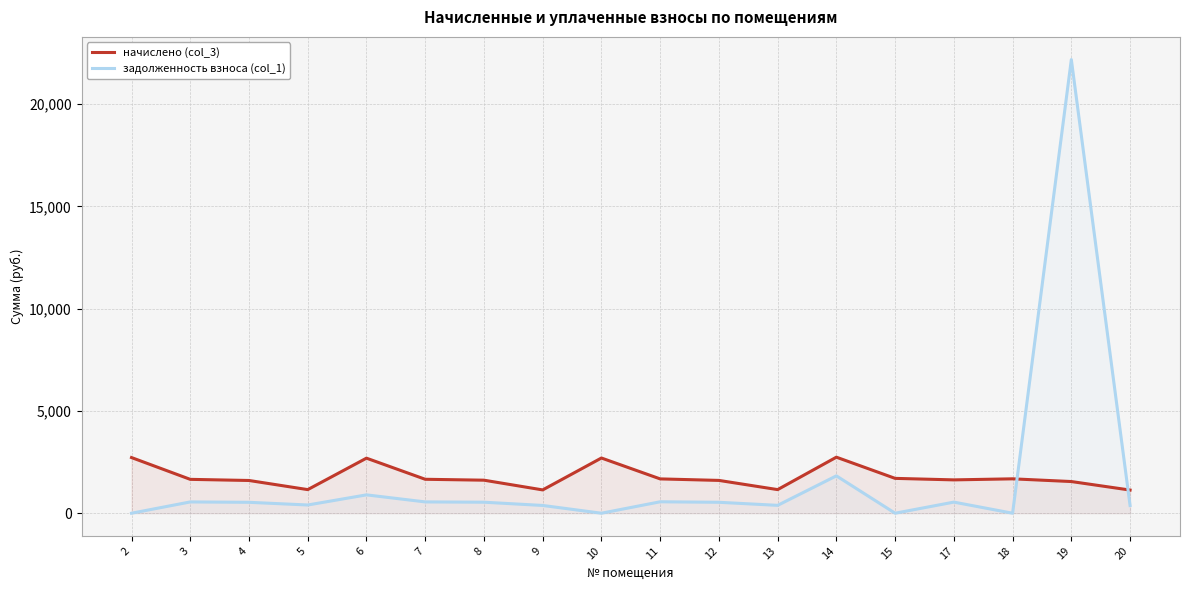

What is the difference between the highest and lowest values at 5?

752.0